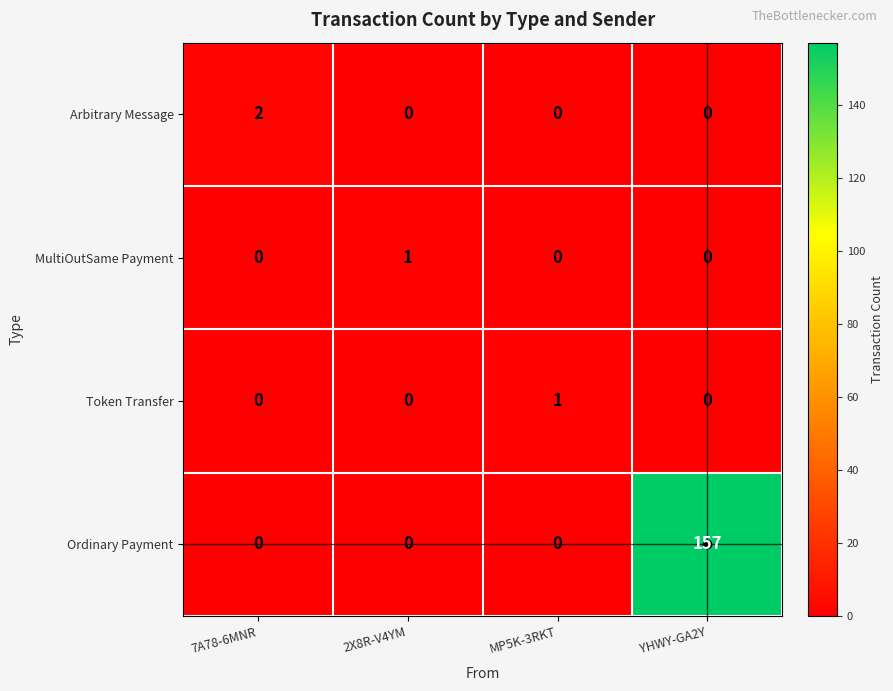

The value of Arbitrary Message at YHWY-GA2Y is 0. True or false?

True